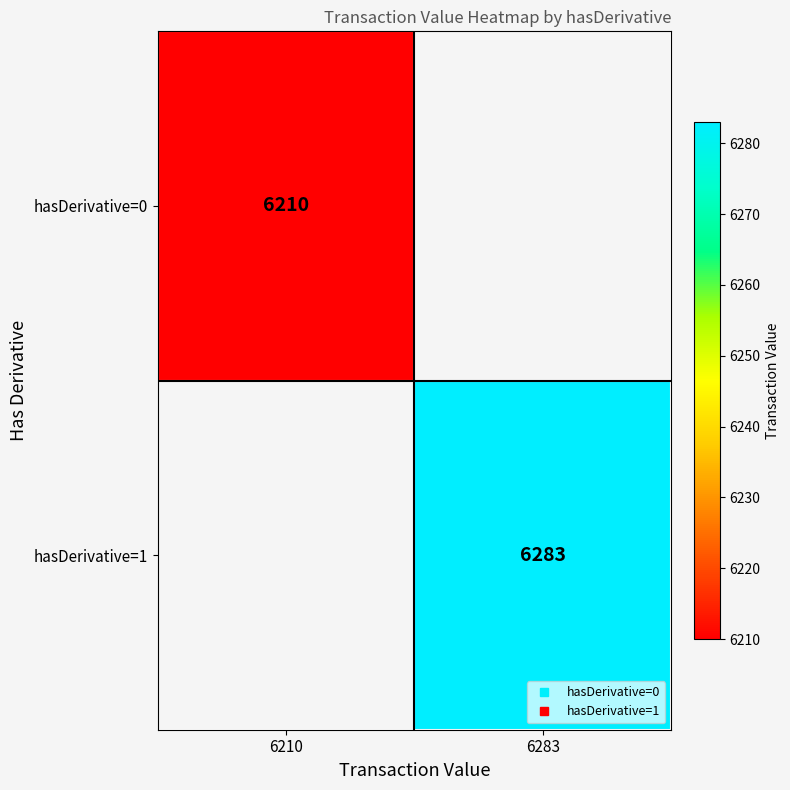

Rank the categories by hasDerivative=0 value from lowest to highest.

6283, 6210